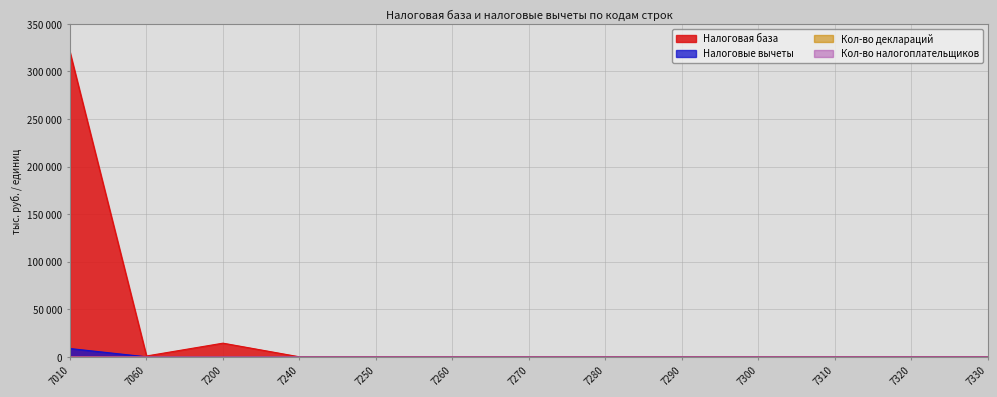

Where is Кол-во налогоплательщиков nearest to the value 12?

7200